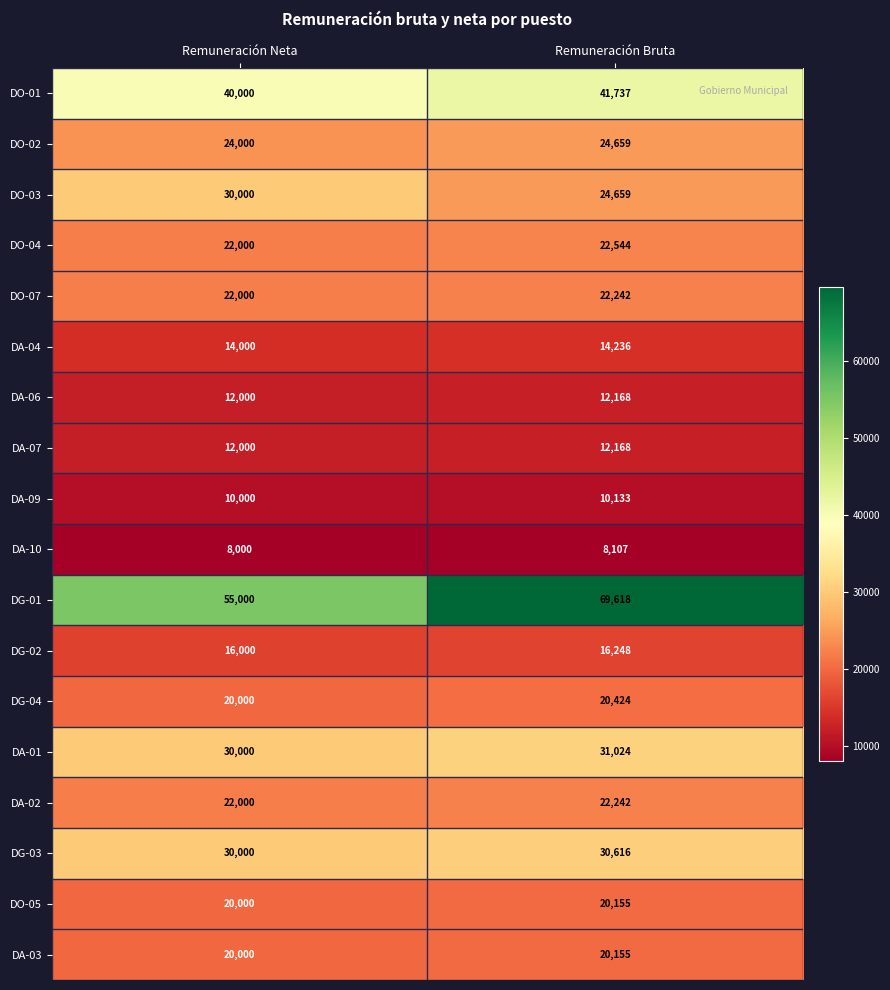

The DA-06 series shows 12168 at Remuneración Bruta. True or false?

True